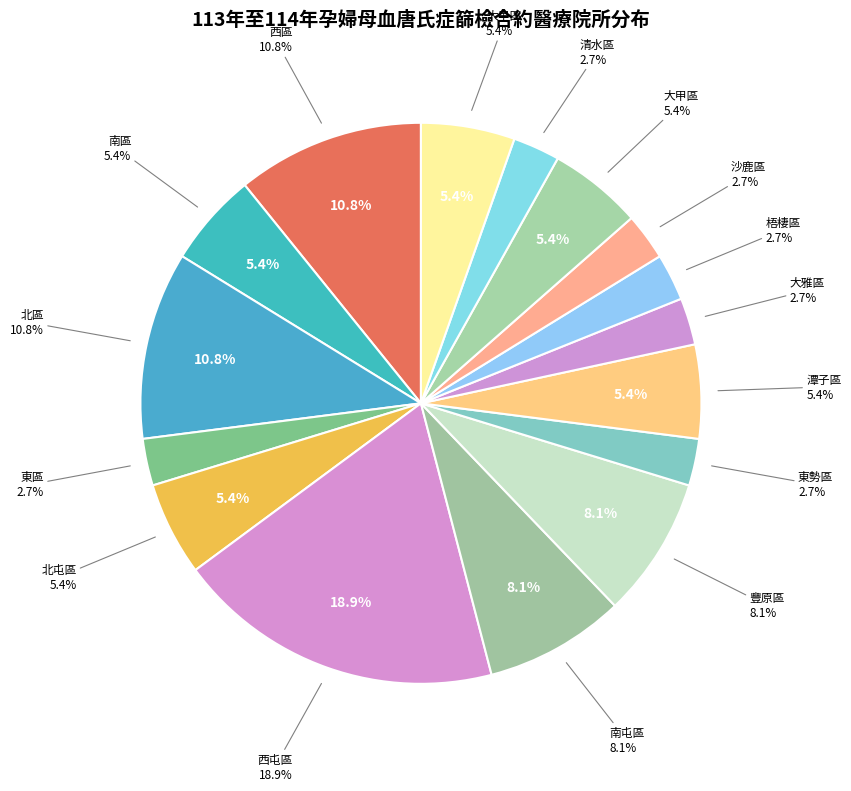

Is there a majority slice in this chart?

No